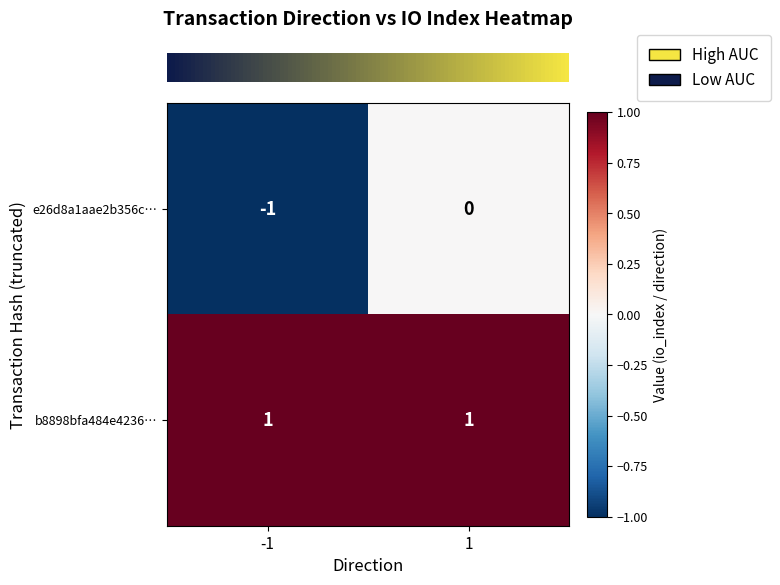

Rank the series by their maximum value, from lowest to highest.

e26d8a1aae2b356c…, b8898bfa484e4236…